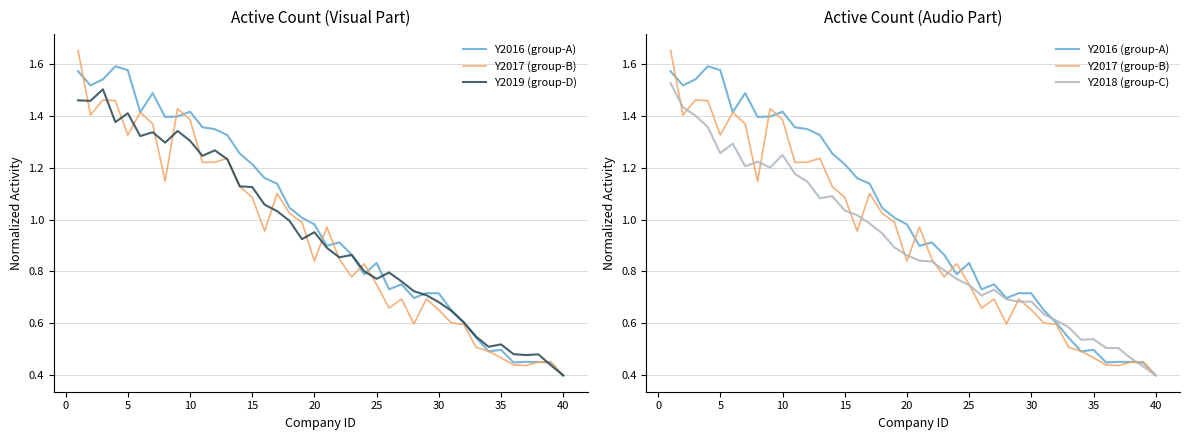

At how many categories does at least one series exceed 0?

40